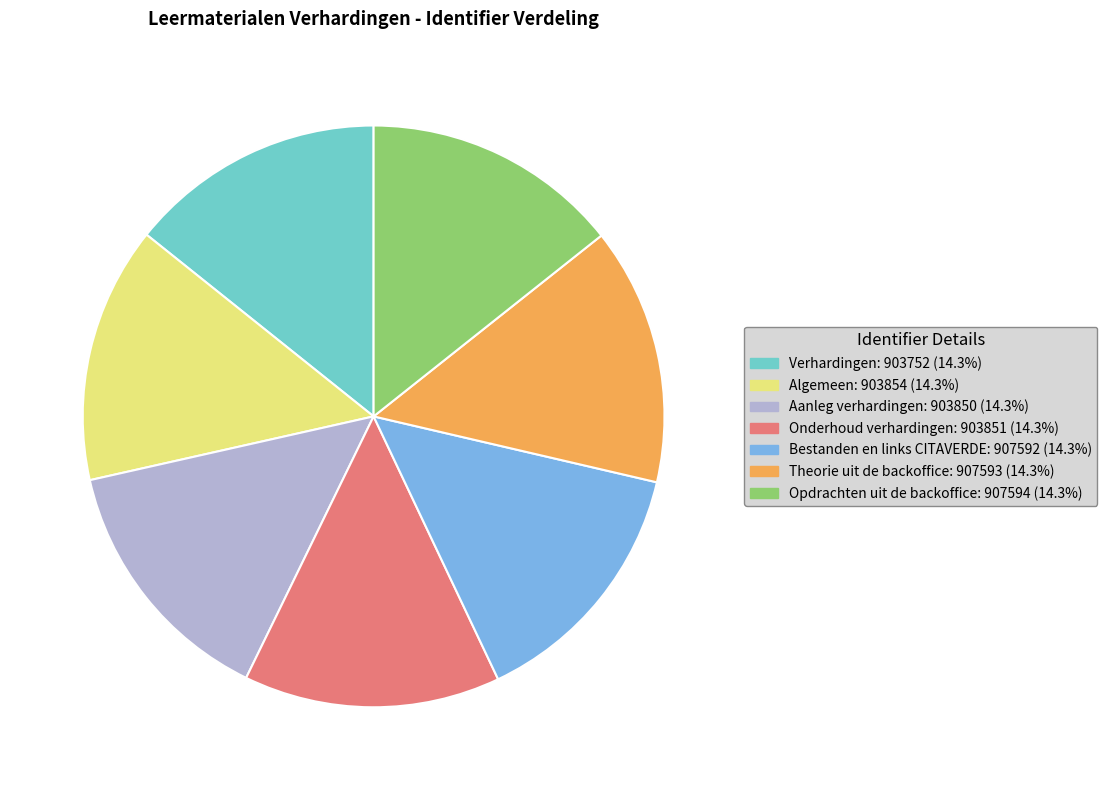

How many slices are in this pie chart?

7